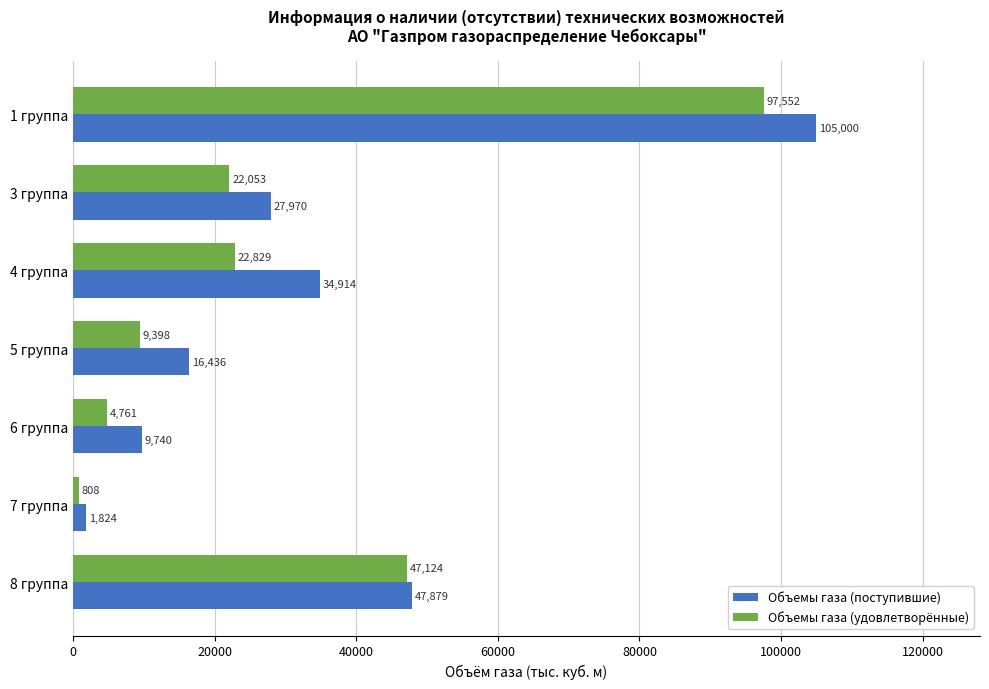

At how many categories does at least one series exceed 56715?

1